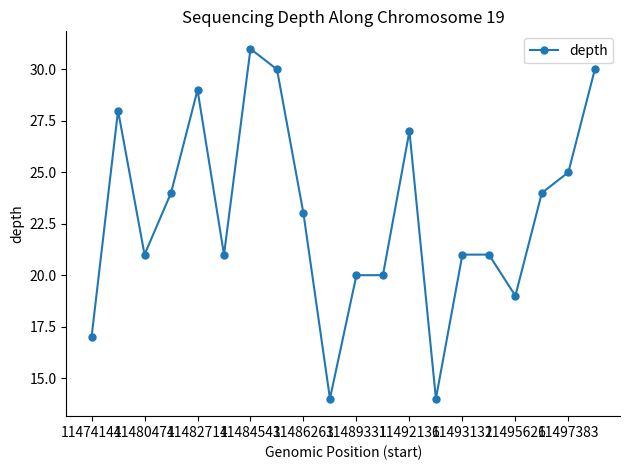

What is the average value?

23